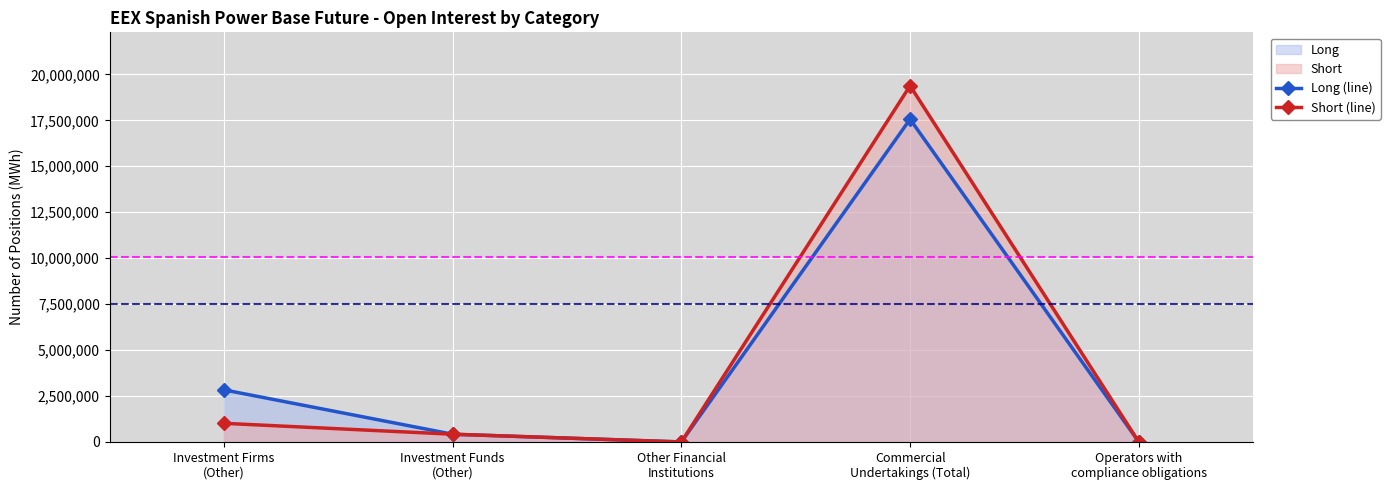

What is the difference between the Long (line) values at Investment Funds
(Other) and Other Financial
Institutions?

420460